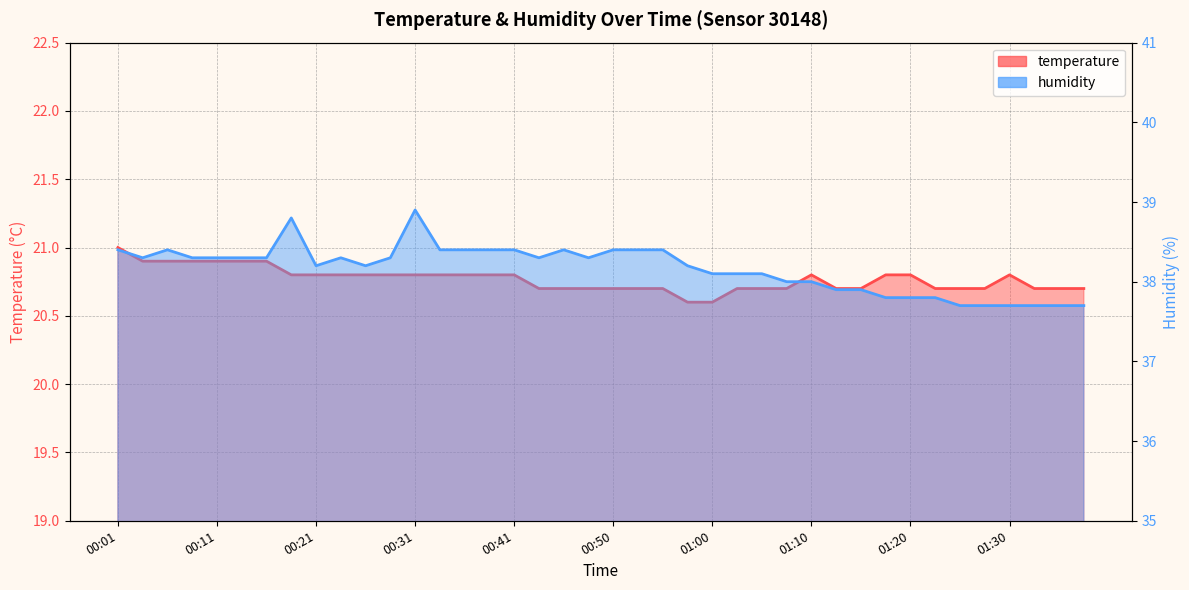

What is the label of the 33rd point from the left?

01:20